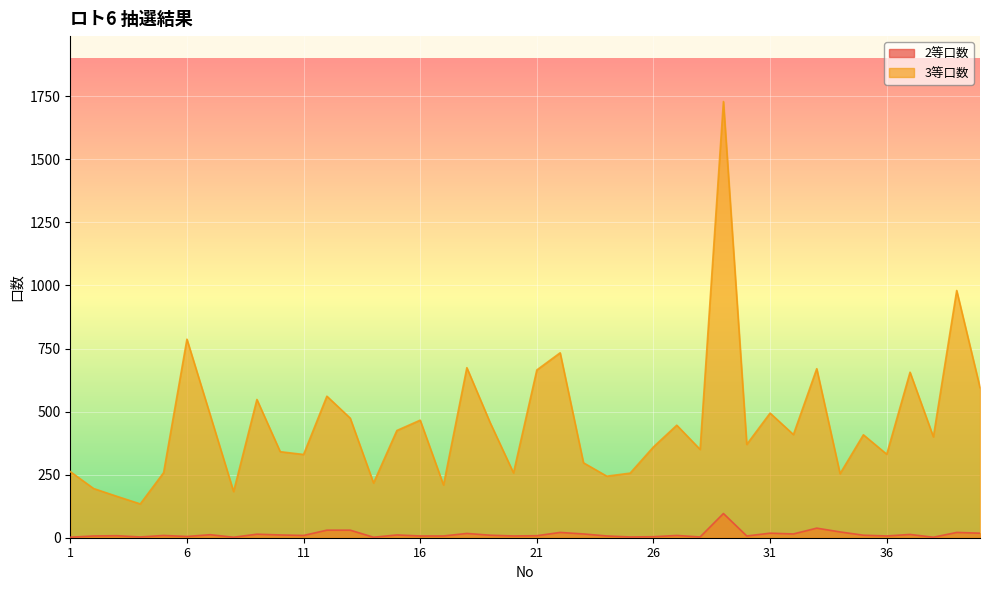

How many categories are shown in the chart?

40